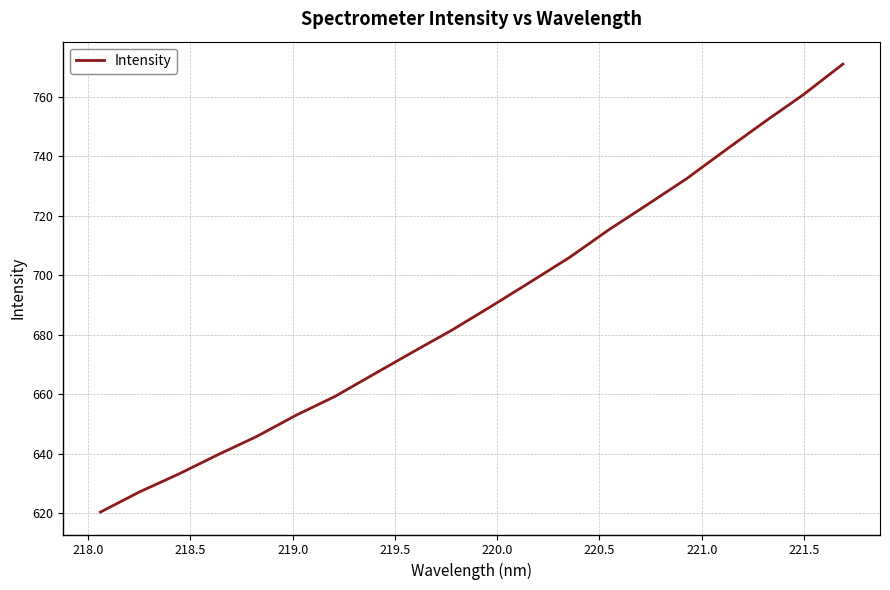

What is the smallest value displayed?

620.4